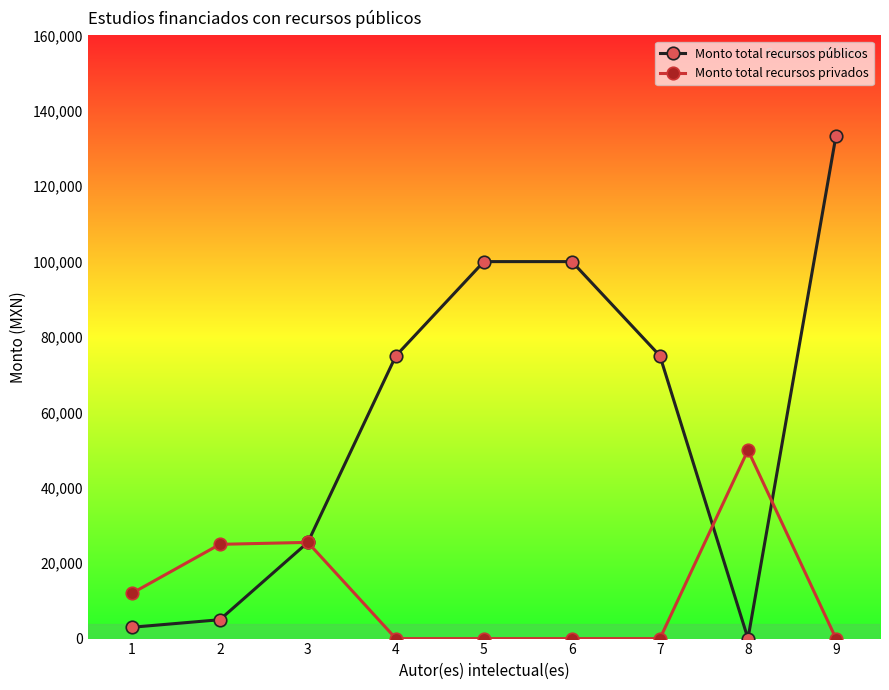

True or false: Monto total recursos públicos has more than 1 points higher than both neighbors.

False